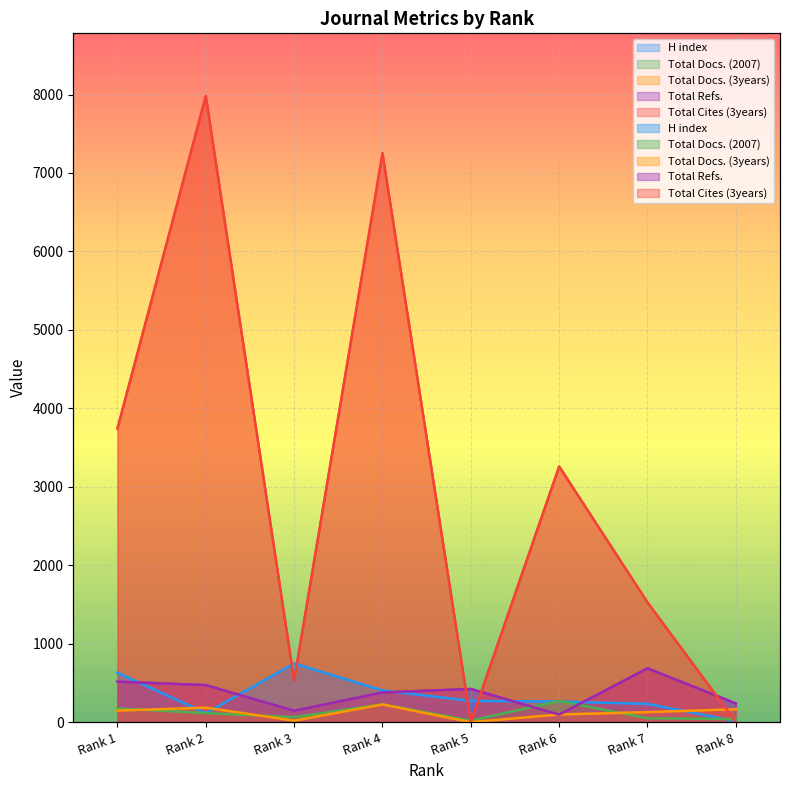

The value of Total Docs. (2007) at Rank 7 is 23. True or false?

False